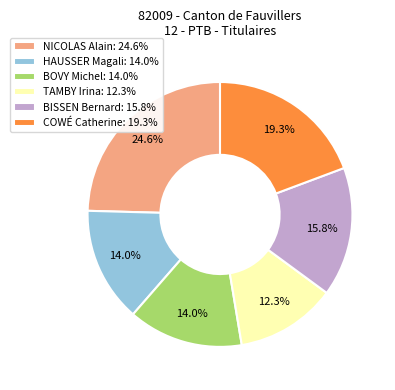

How many slices are in this pie chart?

6